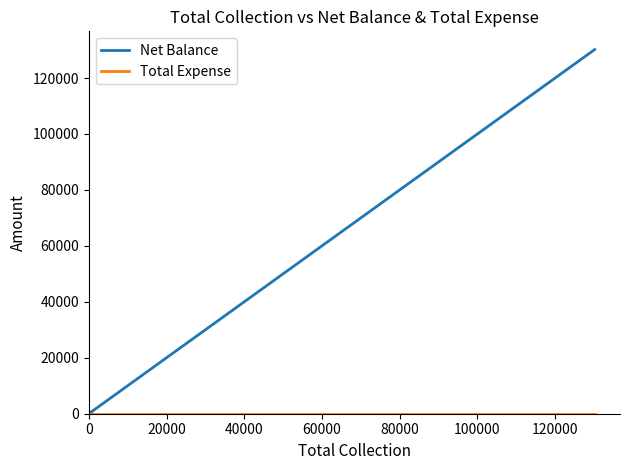

What are all the series names shown in the legend?

Net Balance, Total Expense